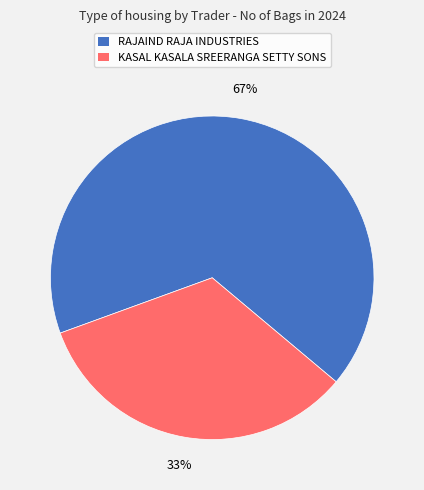

True or false: KASAL KASALA SREERANGA SETTY SONS accounts for 45% of the total.

False